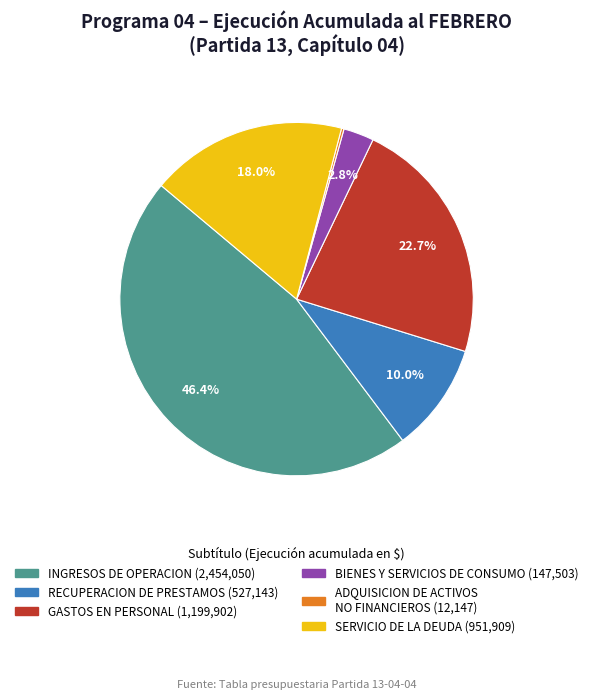

What is the largest slice in the pie chart?

INGRESOS DE OPERACION